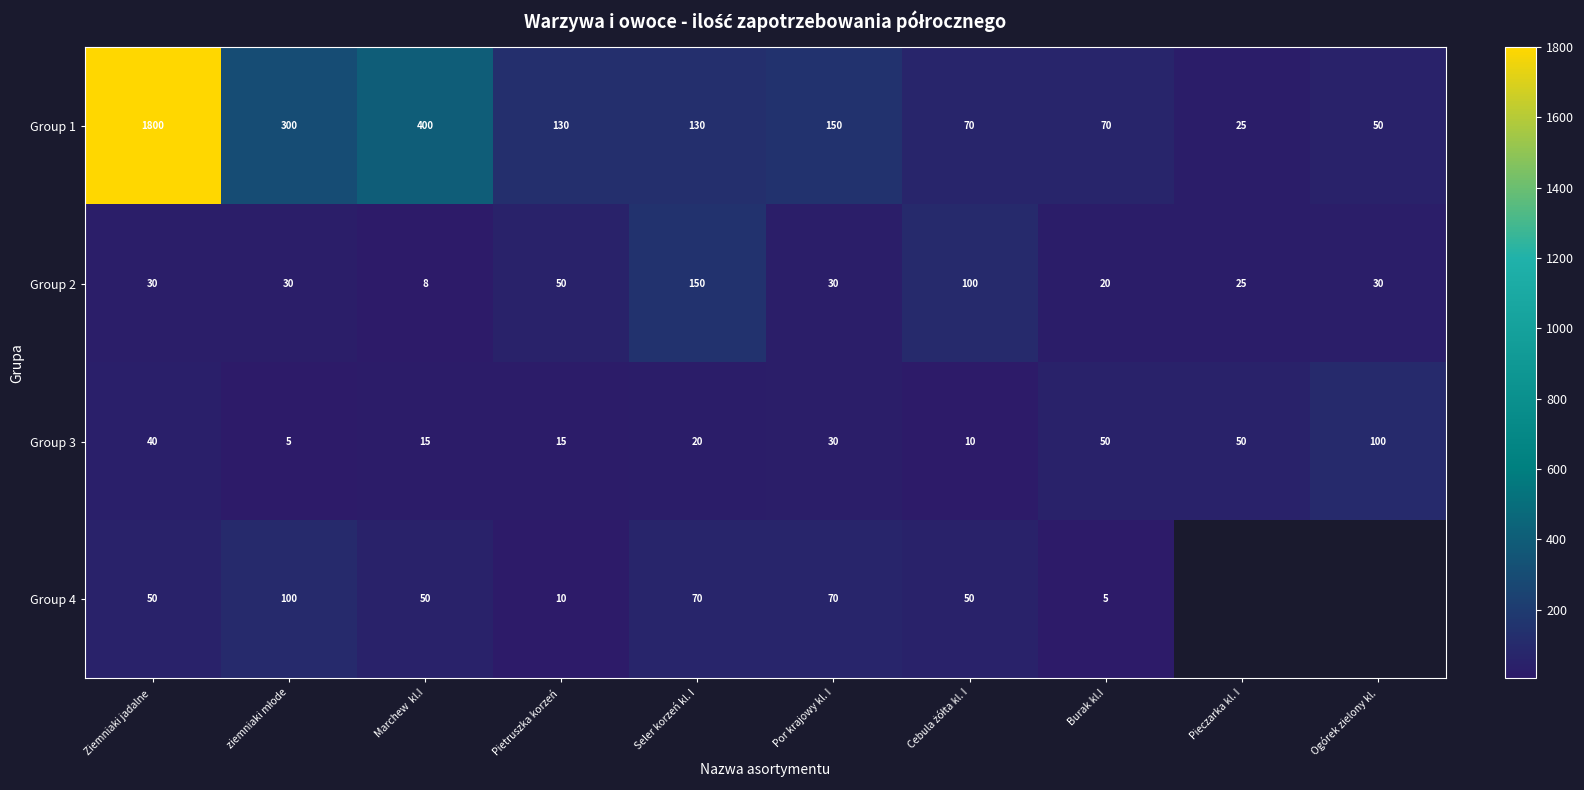

The value of Group 4 at Marchew  kl.I is 50. True or false?

True